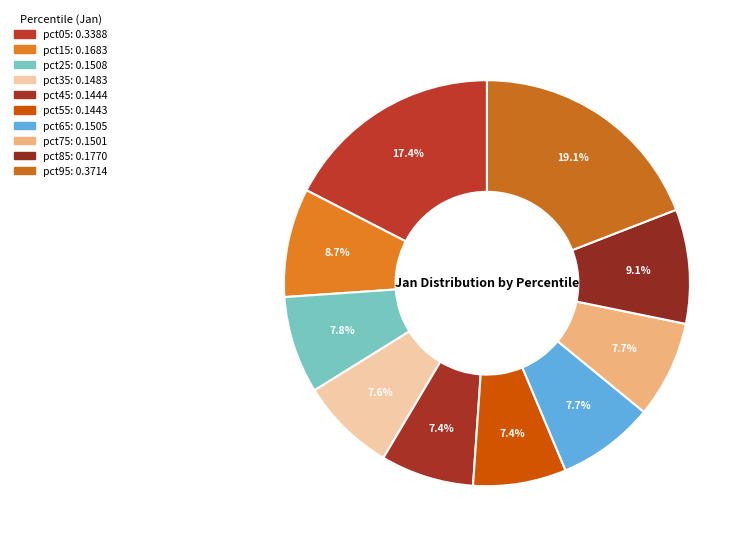

How many slices are in this pie chart?

10